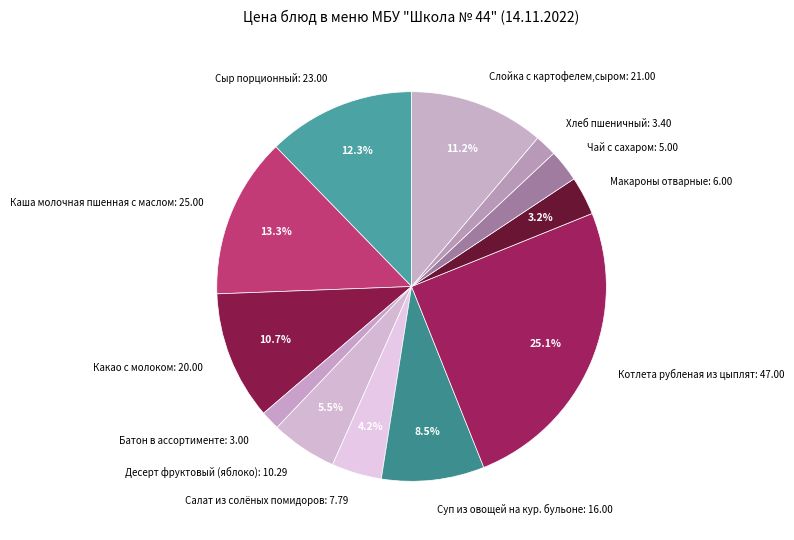

To the nearest percent, what percentage of the pie is Какао с молоком?

11%